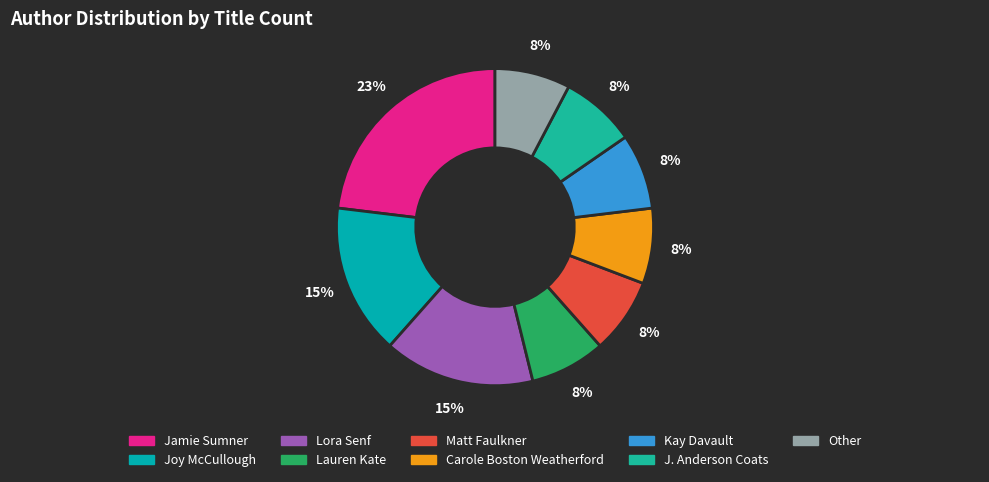

Rank the categories by value from lowest to highest.

Lauren Kate, Matt Faulkner, Carole Boston Weatherford, Kay Davault, J. Anderson Coats, Other, Joy McCullough, Lora Senf, Jamie Sumner